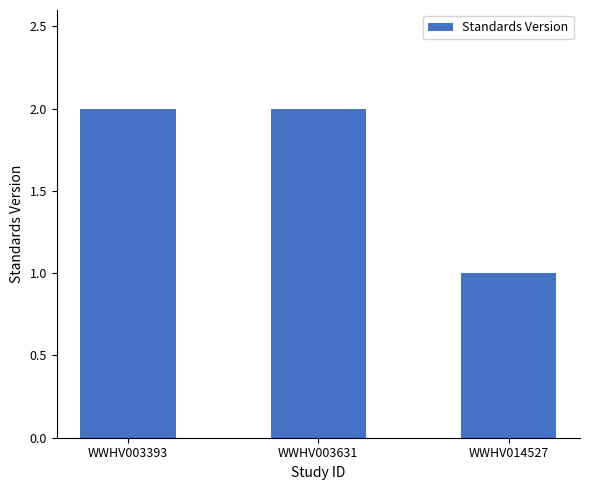

Approximately how many times larger is the value at WWHV014527 compared to WWHV003631?

0.5